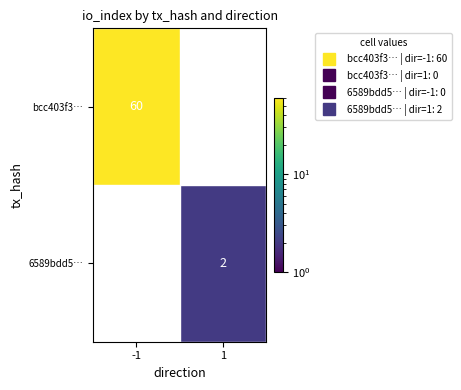

Rank the categories by 6589bdd5… value from highest to lowest.

-1, 1